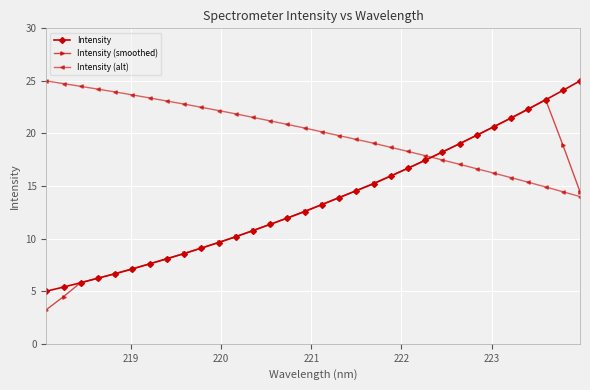

What is the greatest value displayed?

25.0